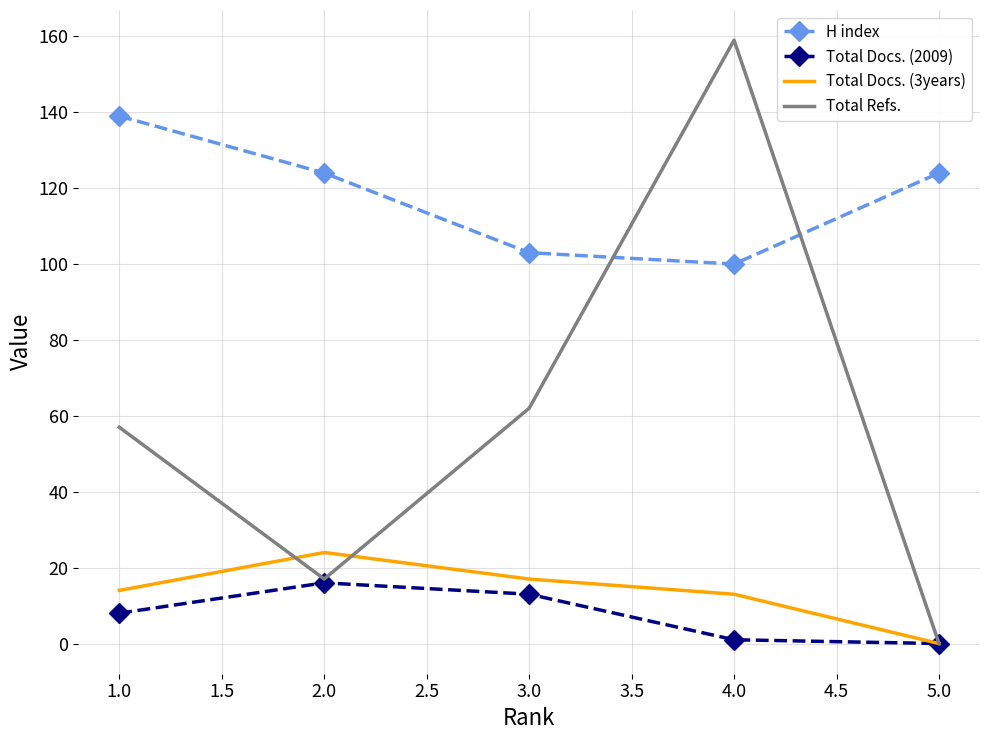

Where do Total Refs. and H index first cross each other?

3.0 and 4.0